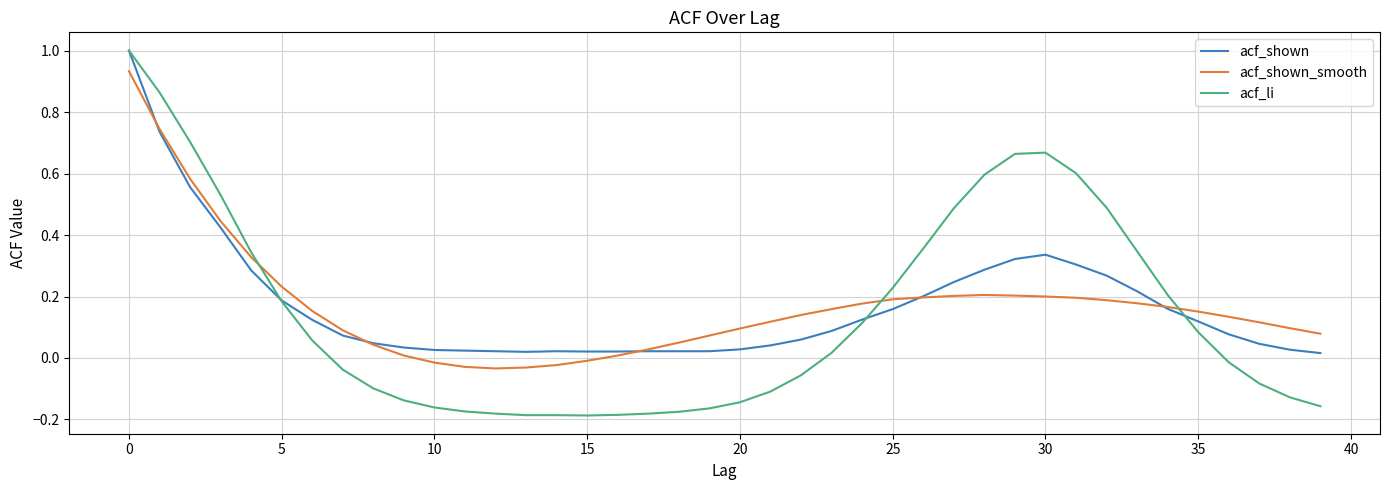

What is the greatest value displayed?

1.0